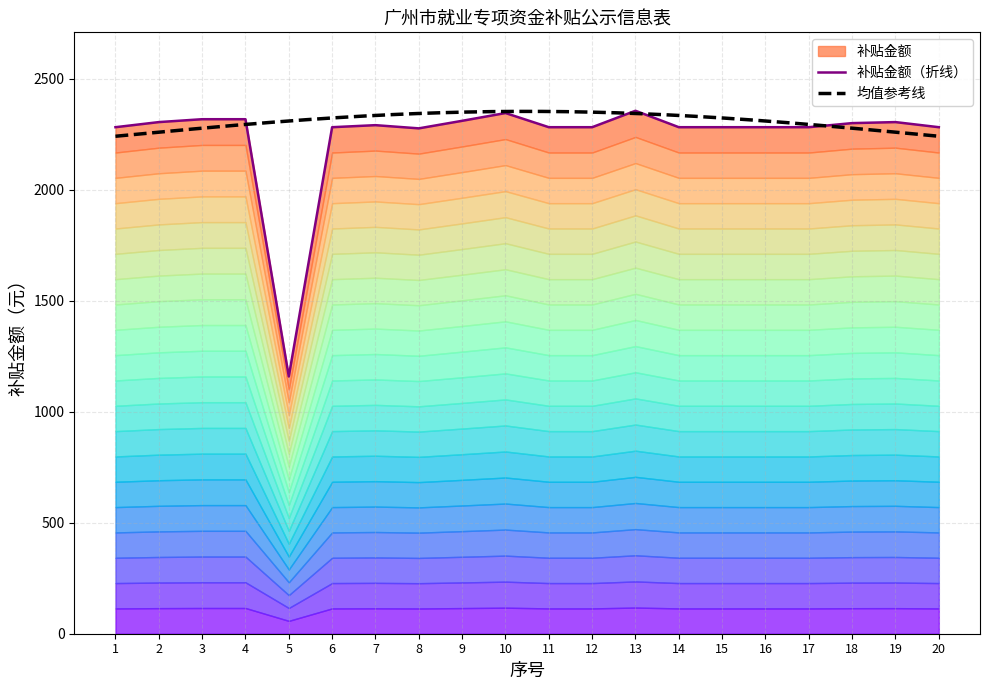

How many points are higher than both their immediate neighbors (excluding endpoints)?

4